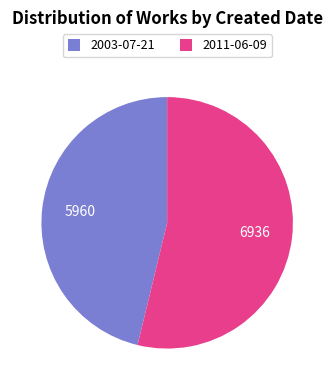

True or false: 2003-07-21 accounts for 46% of the total.

True